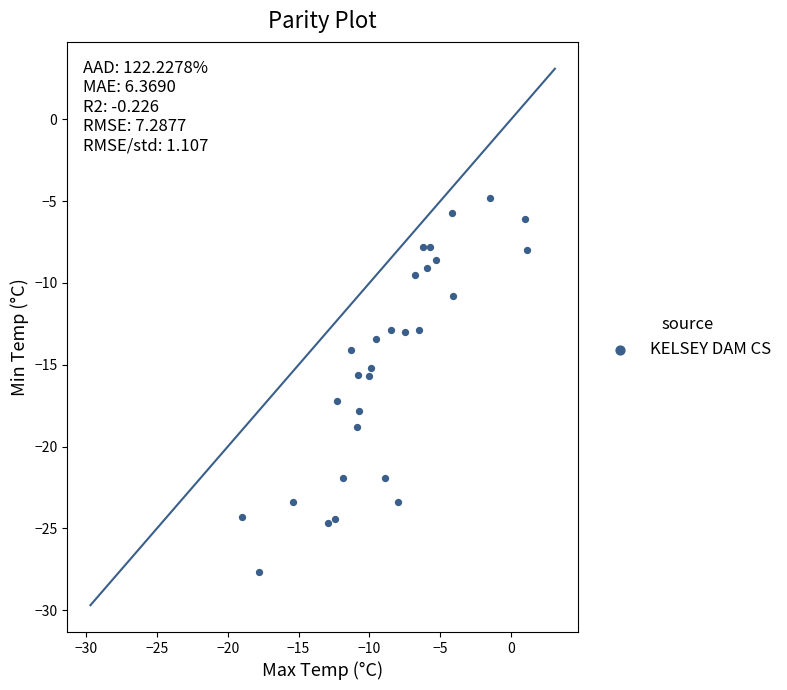

What is the range of X values (max minus min)?

20.1